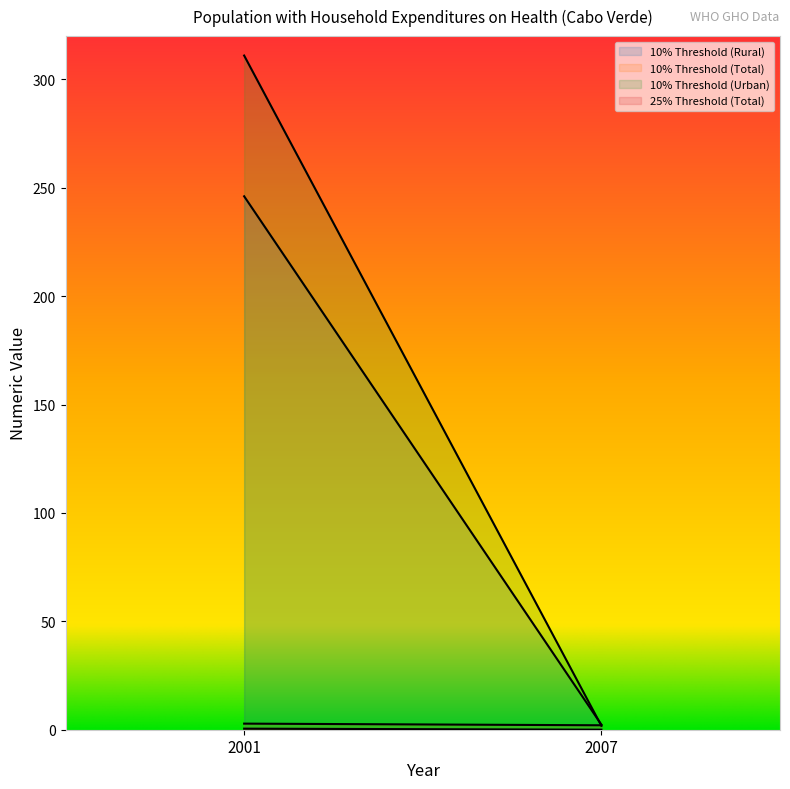

What is the value of the 10% Threshold (Urban) point at the 1st from the left?

311.0